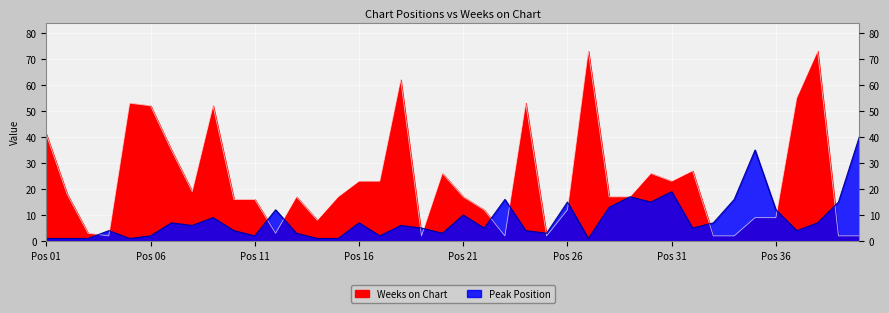

What are all the series names shown in the legend?

Peak Position, Weeks on Chart